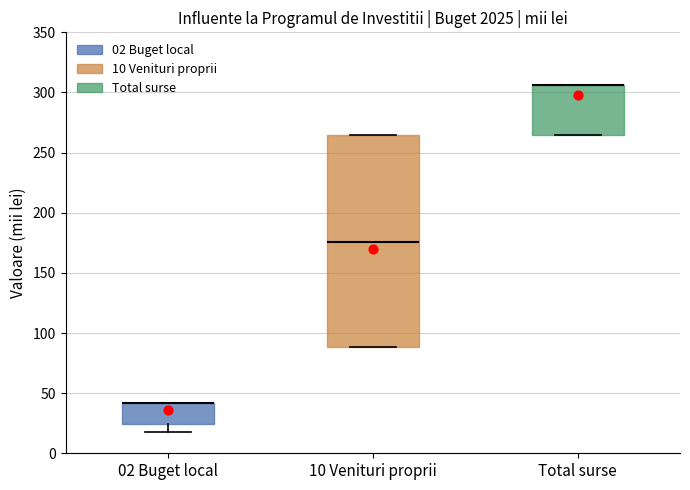

Where is the upper edge of the box for Total surse on the y-axis? The values are not printed on the chart, so give them approximately, as read against the axis.

305